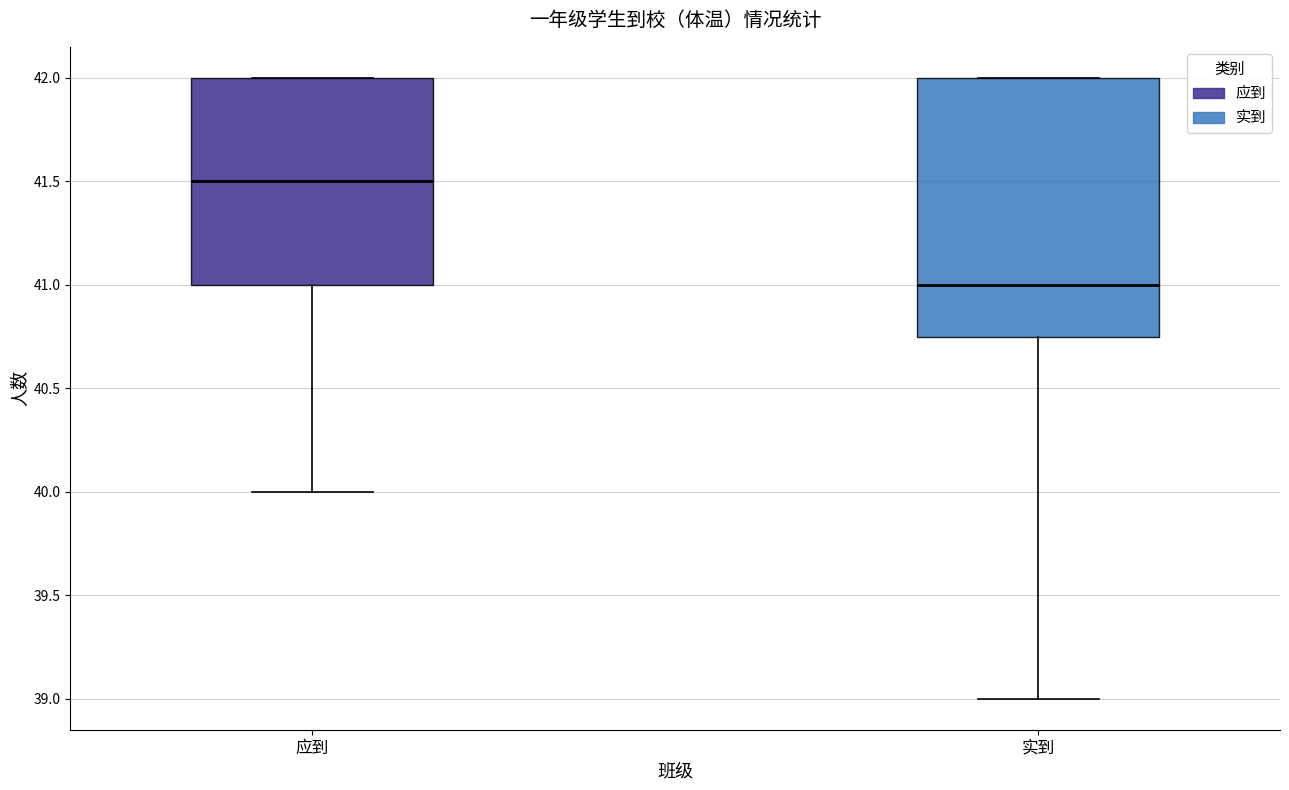

Reading left to right, transcribe this box plot: for each box, give where its median line is, the range the box spans, and where its two whiskers end, as read against the y-axis. The values are not printed on the chart, so give them approximately, as read against the axis.

应到: median 41.50, box 41.00 to 42.00, whiskers 40.00 to 42.00
实到: median 41.00, box 40.75 to 42.00, whiskers 39.00 to 42.00